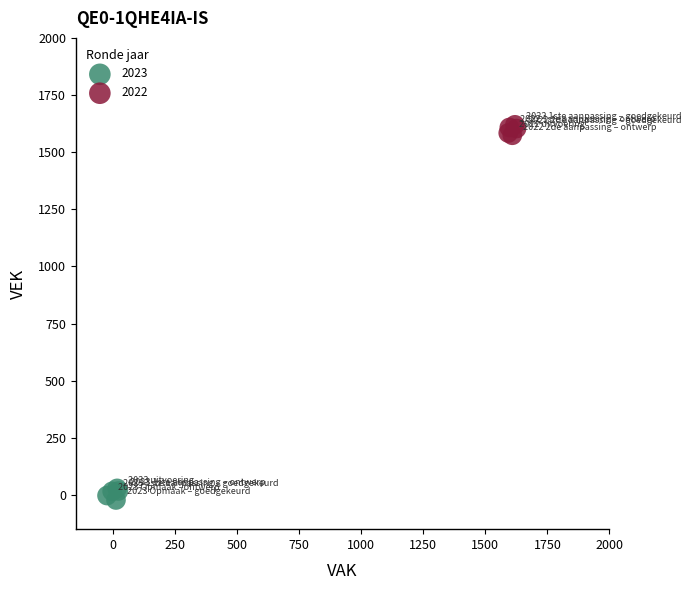

Which series reaches the minimum Y coordinate?

2023